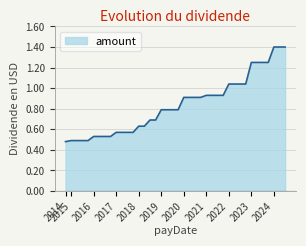

What is the maximum value shown in the chart?

1.4